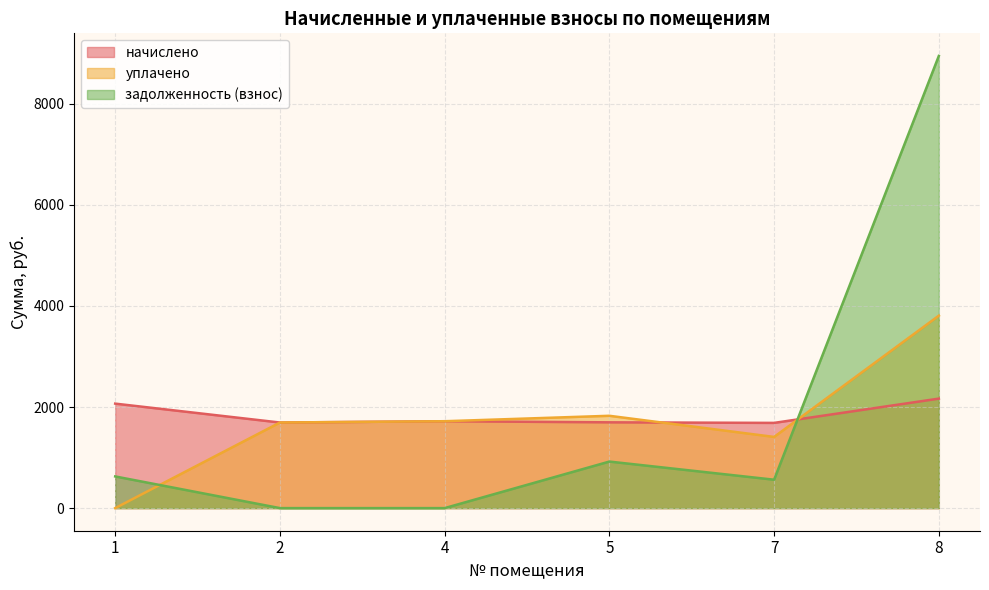

Reading right to left, what are all the values shown in this chart?

начислено: 8=2166.6	7=1686.4	5=1697.4	4=1719.4	2=1693.7	1=2067.6
уплачено: 8=3808.1	7=1408.6	5=1827.0	4=1719.4	2=1693.7	1=0.0
задолженность (взнос): 8=8947.6	7=562.1	5=921.1	4=0.0	2=0.0	1=626.9